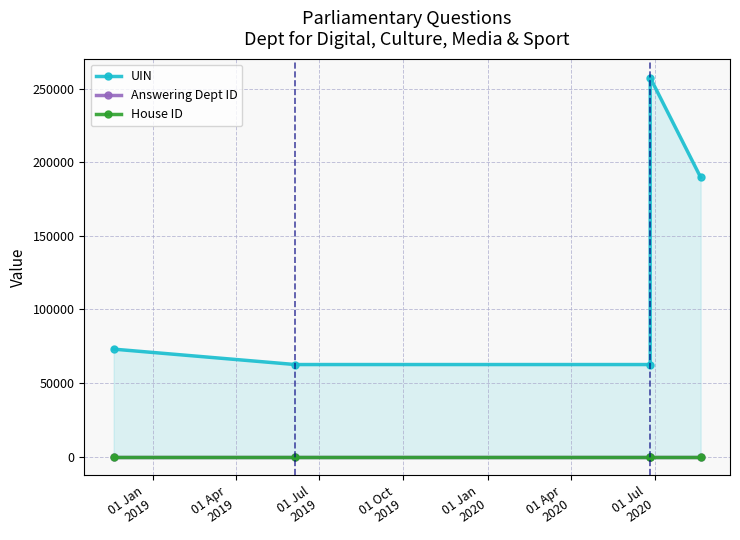

True or false: House ID and UIN intersect in this chart.

False